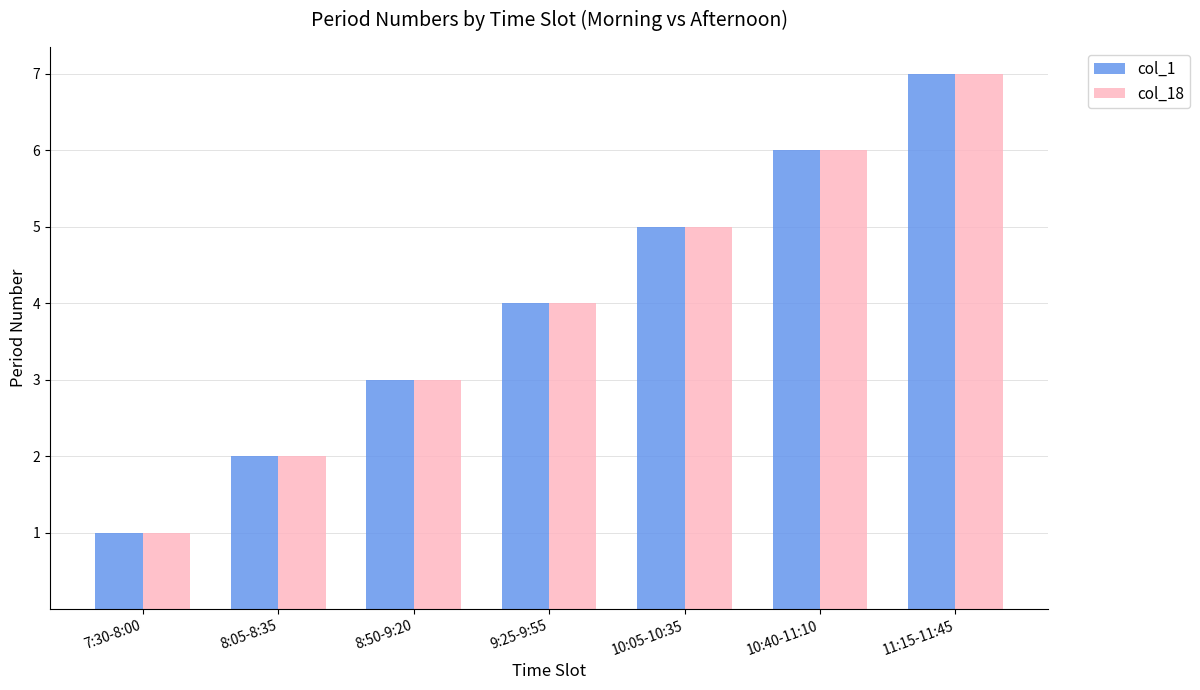

The col_1 series shows 7 at 11:15-11:45. True or false?

True